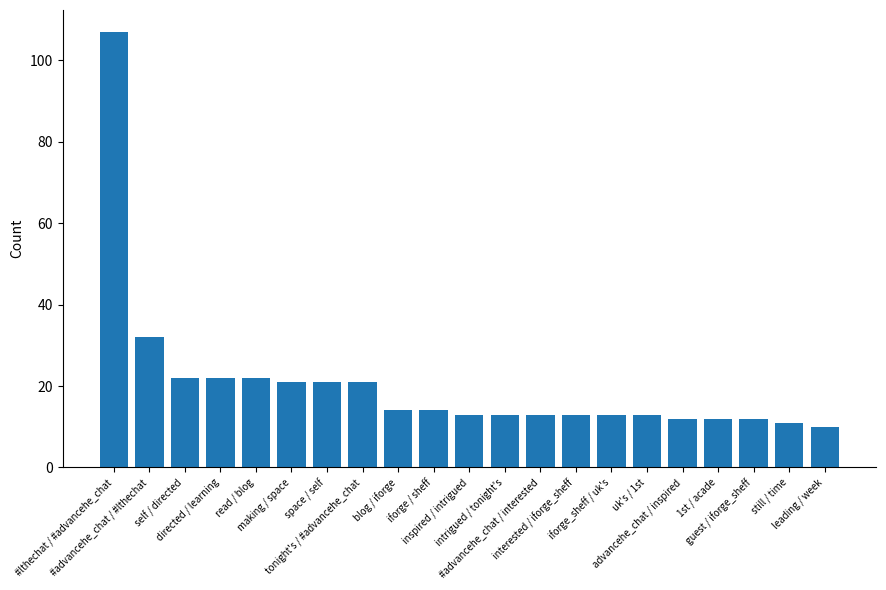

What is the sum of the values at self / directed and read / blog?

44